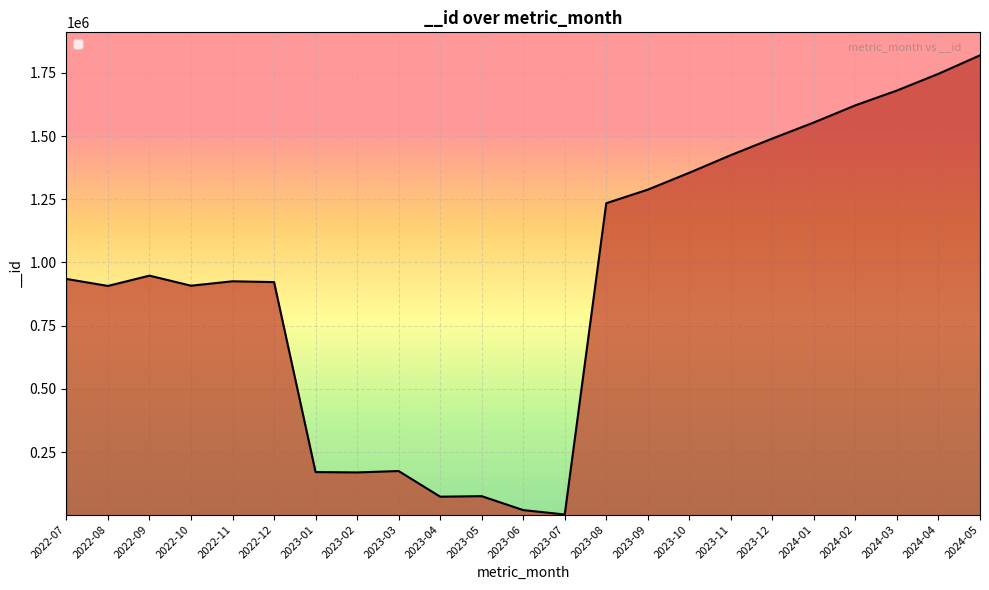

The chart shows a value of 925581 at 2022-11. True or false?

True